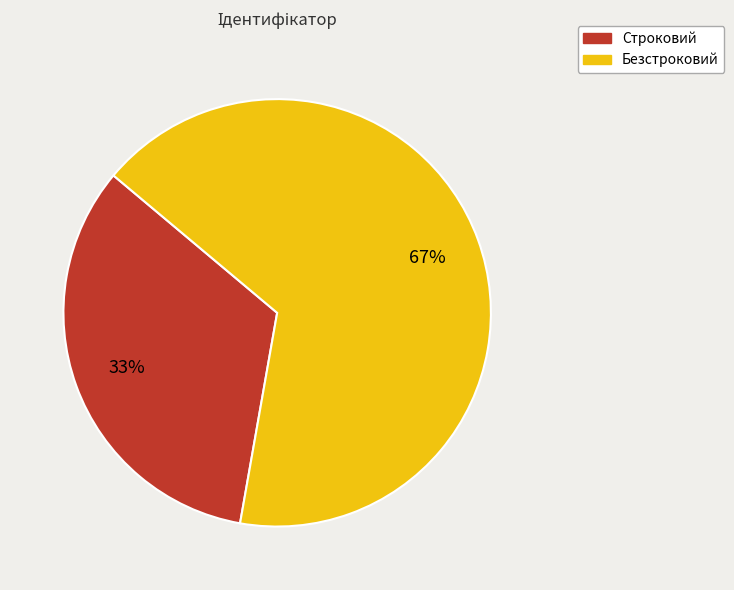

To the nearest percent, what percentage of the pie is Строковий?

33%